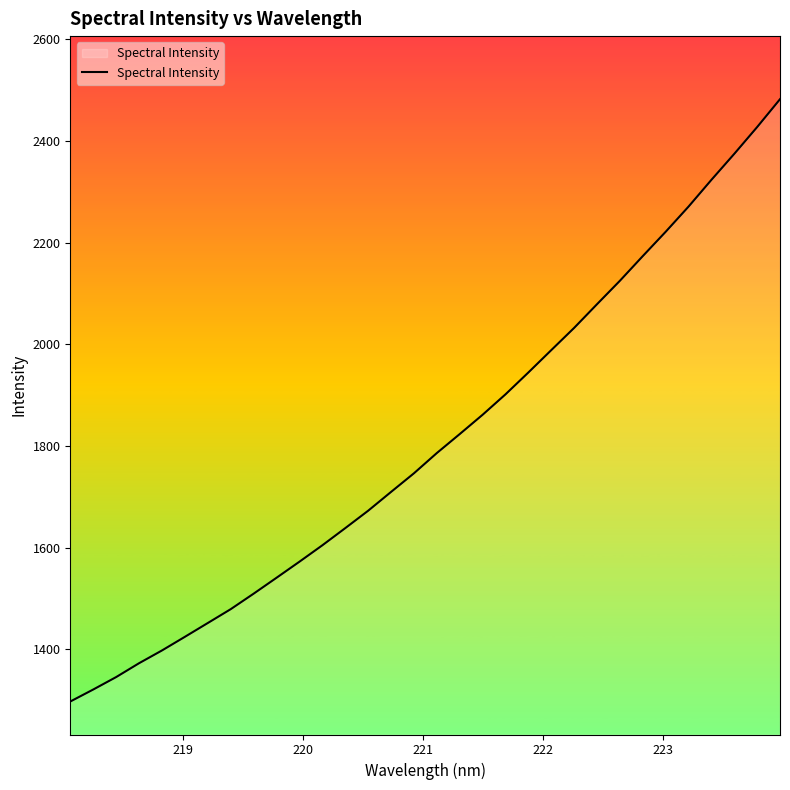

What is the maximum value shown in the chart?

2482.5